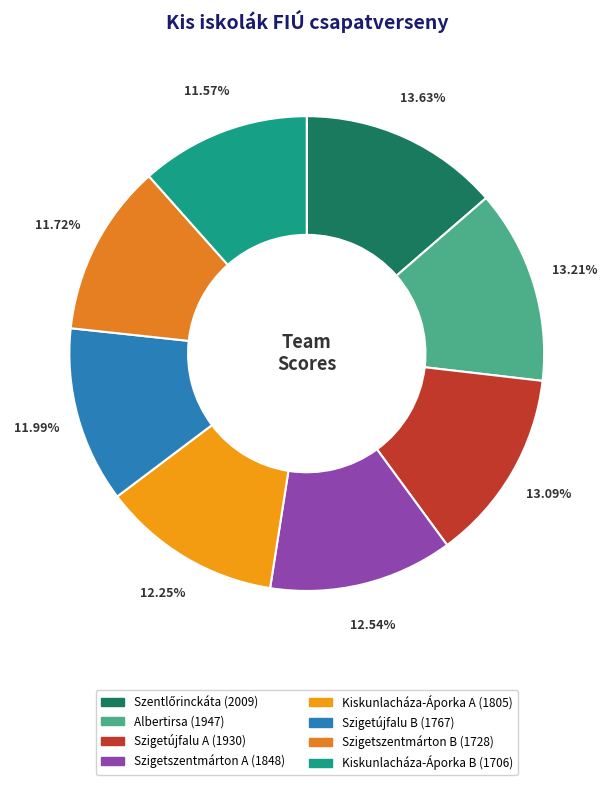

True or false: Albertirsa accounts for 25% of the total.

False